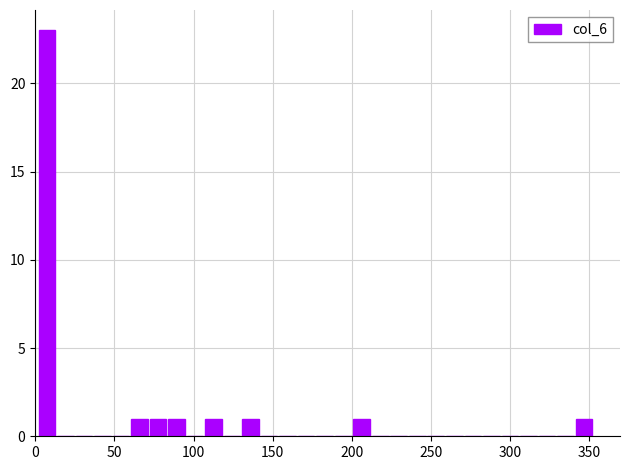

Around what value on the x-axis is the tallest bar? Give the approximate position of its centre, as read against the axis.

5